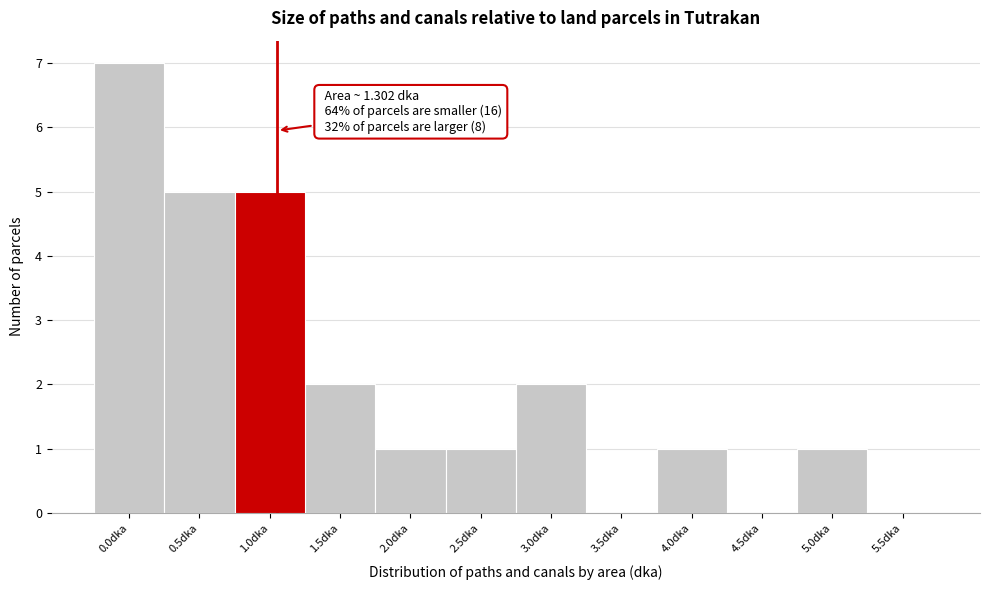

Reading left to right, what are all the values shown in this chart?

0.0dka=7	0.5dka=5	1.0dka=5	1.5dka=2	2.0dka=1	2.5dka=1	3.0dka=2	3.5dka=0	4.0dka=1	4.5dka=0	5.0dka=1	5.5dka=0